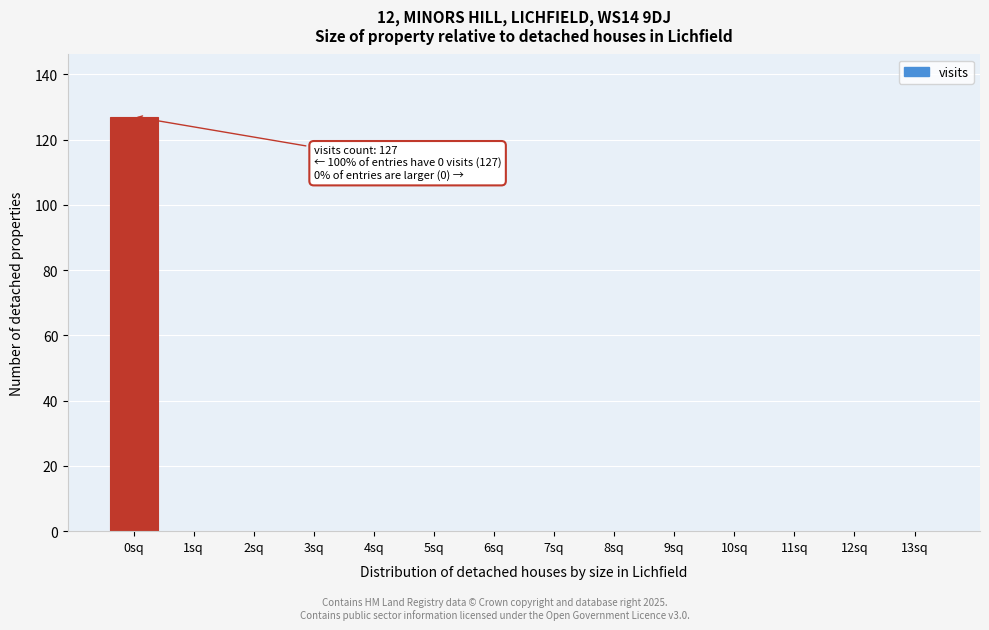

Reading left to right, list all the values displayed in this chart.

0sq=127	1sq=0	2sq=0	3sq=0	4sq=0	5sq=0	6sq=0	7sq=0	8sq=0	9sq=0	10sq=0	11sq=0	12sq=0	13sq=0